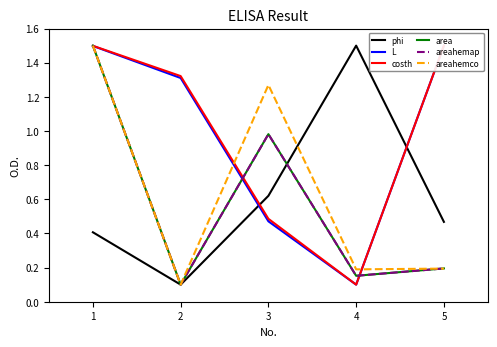

List the labels in order of phi value, largest first.

4, 3, 5, 1, 2